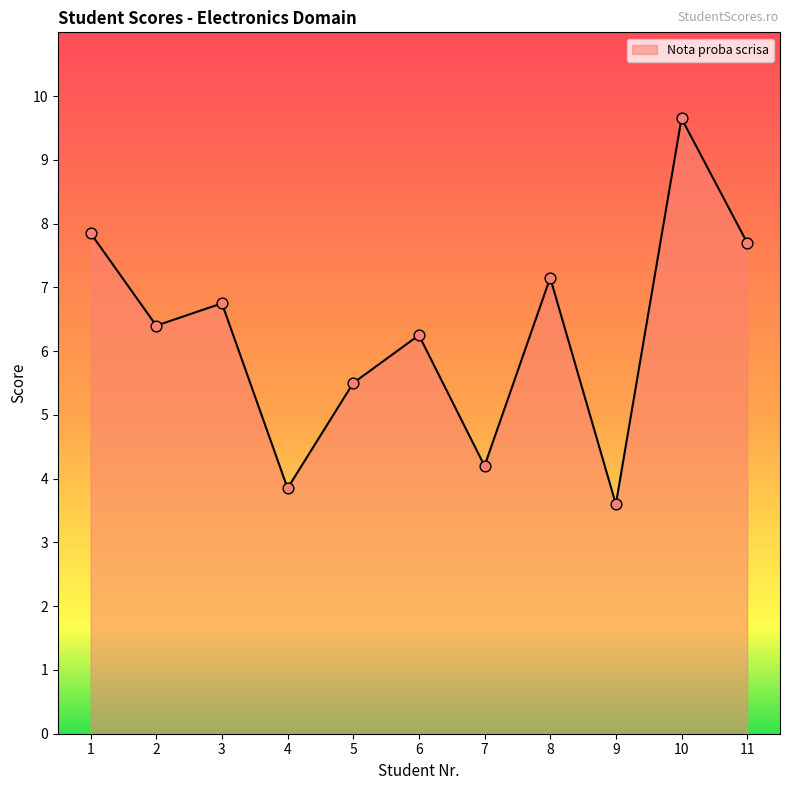

Which has a higher value, 6 or 11?

11